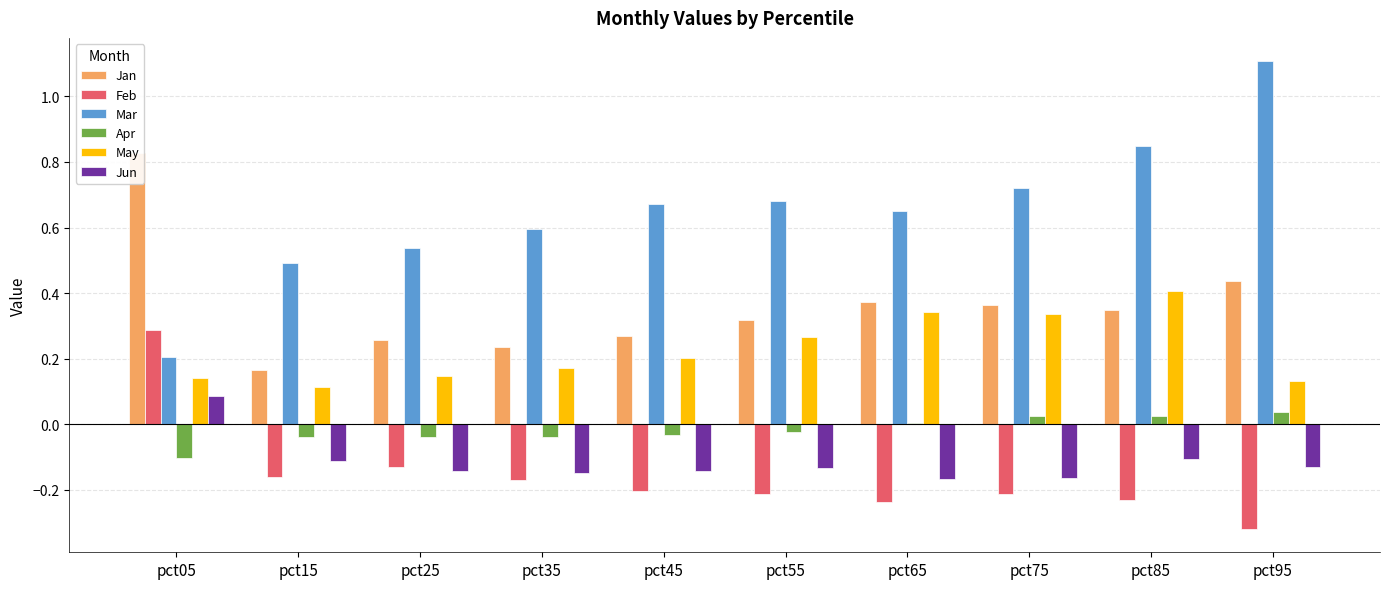

Is it true that Feb equals -0.1 at pct75?

False